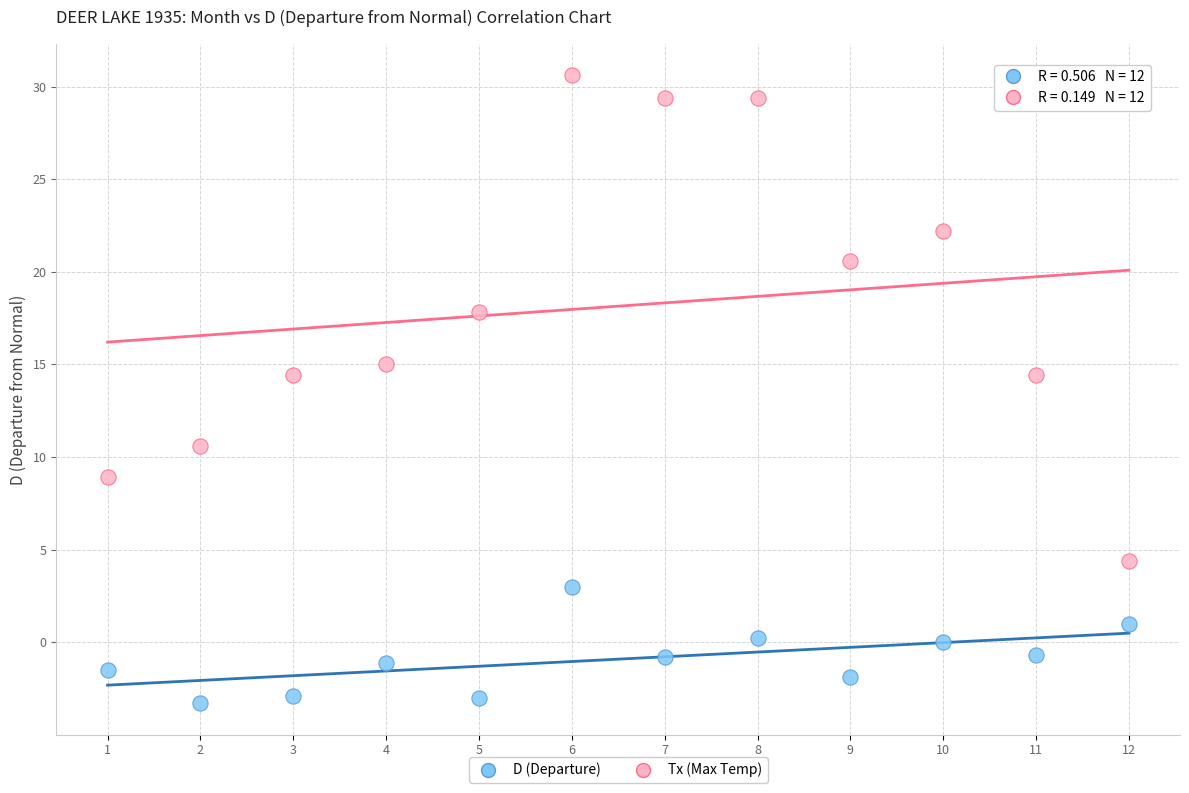

Across all data points, what is the range of Y values (max minus min)?

33.9